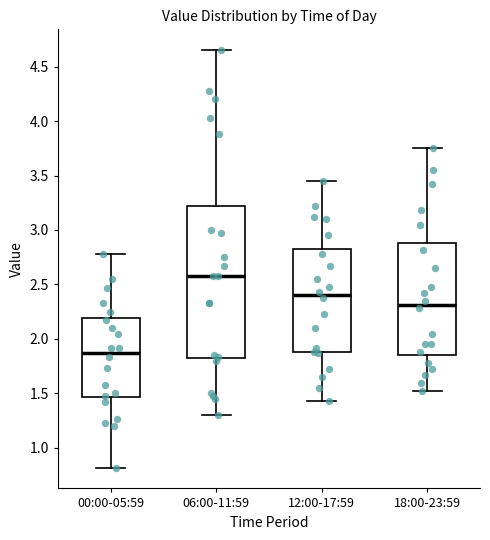

Reading left to right, transcribe this box plot: for each box, give where its median line is, the range the box spans, and where its two whiskers end, as read against the y-axis. The values are not printed on the chart, so give them approximately, as read against the axis.

00:00-05:59: median 1.90, box 1.45 to 2.20, whiskers 0.80 to 2.80
06:00-11:59: median 2.60, box 1.80 to 3.20, whiskers 1.30 to 4.65
12:00-17:59: median 2.40, box 1.90 to 2.80, whiskers 1.45 to 3.45
18:00-23:59: median 2.30, box 1.85 to 2.90, whiskers 1.50 to 3.75